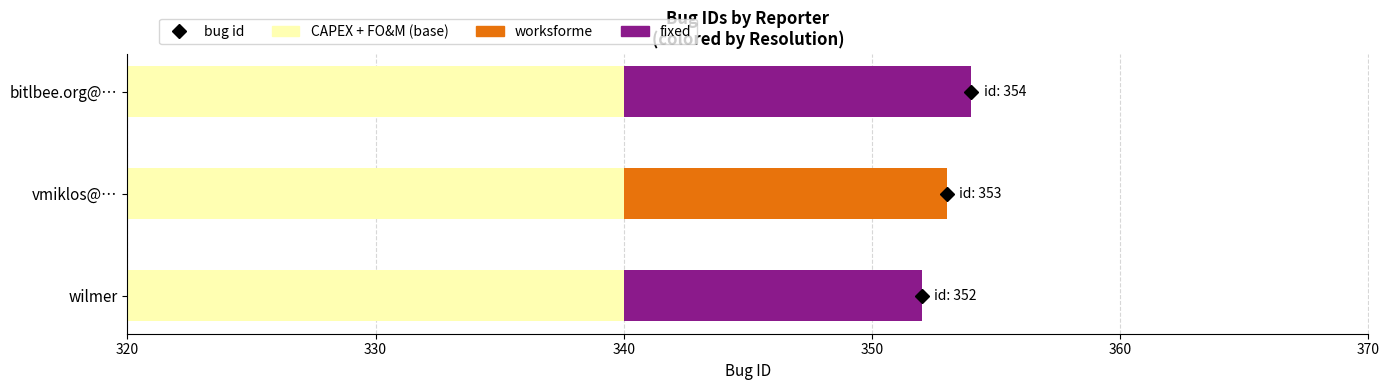

What is the sum of all values?

1059